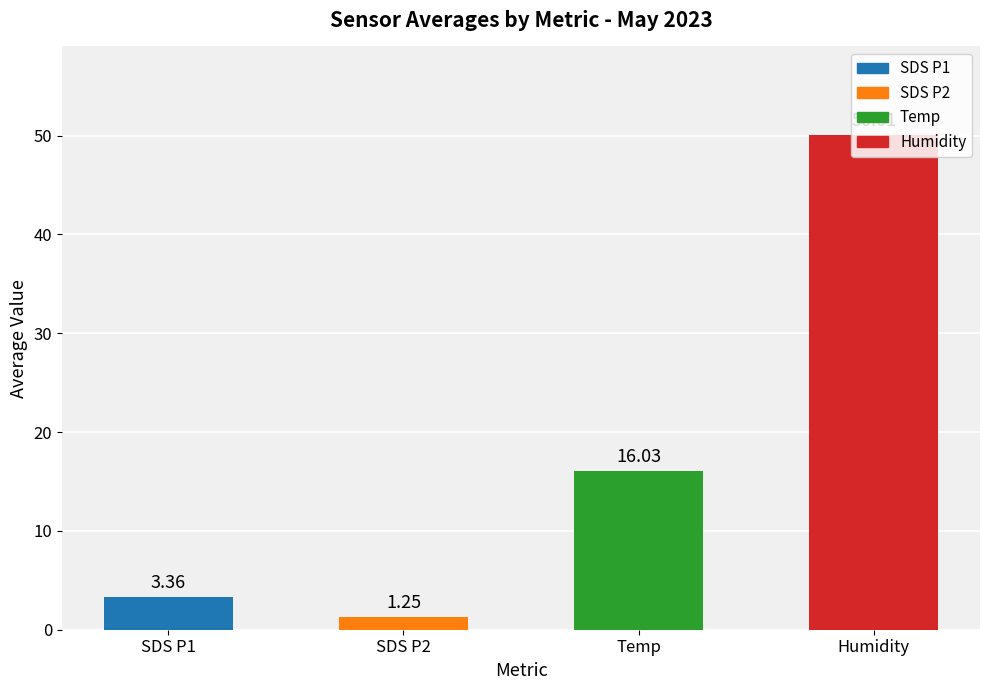

Which label corresponds to the largest value in the chart?

Humidity